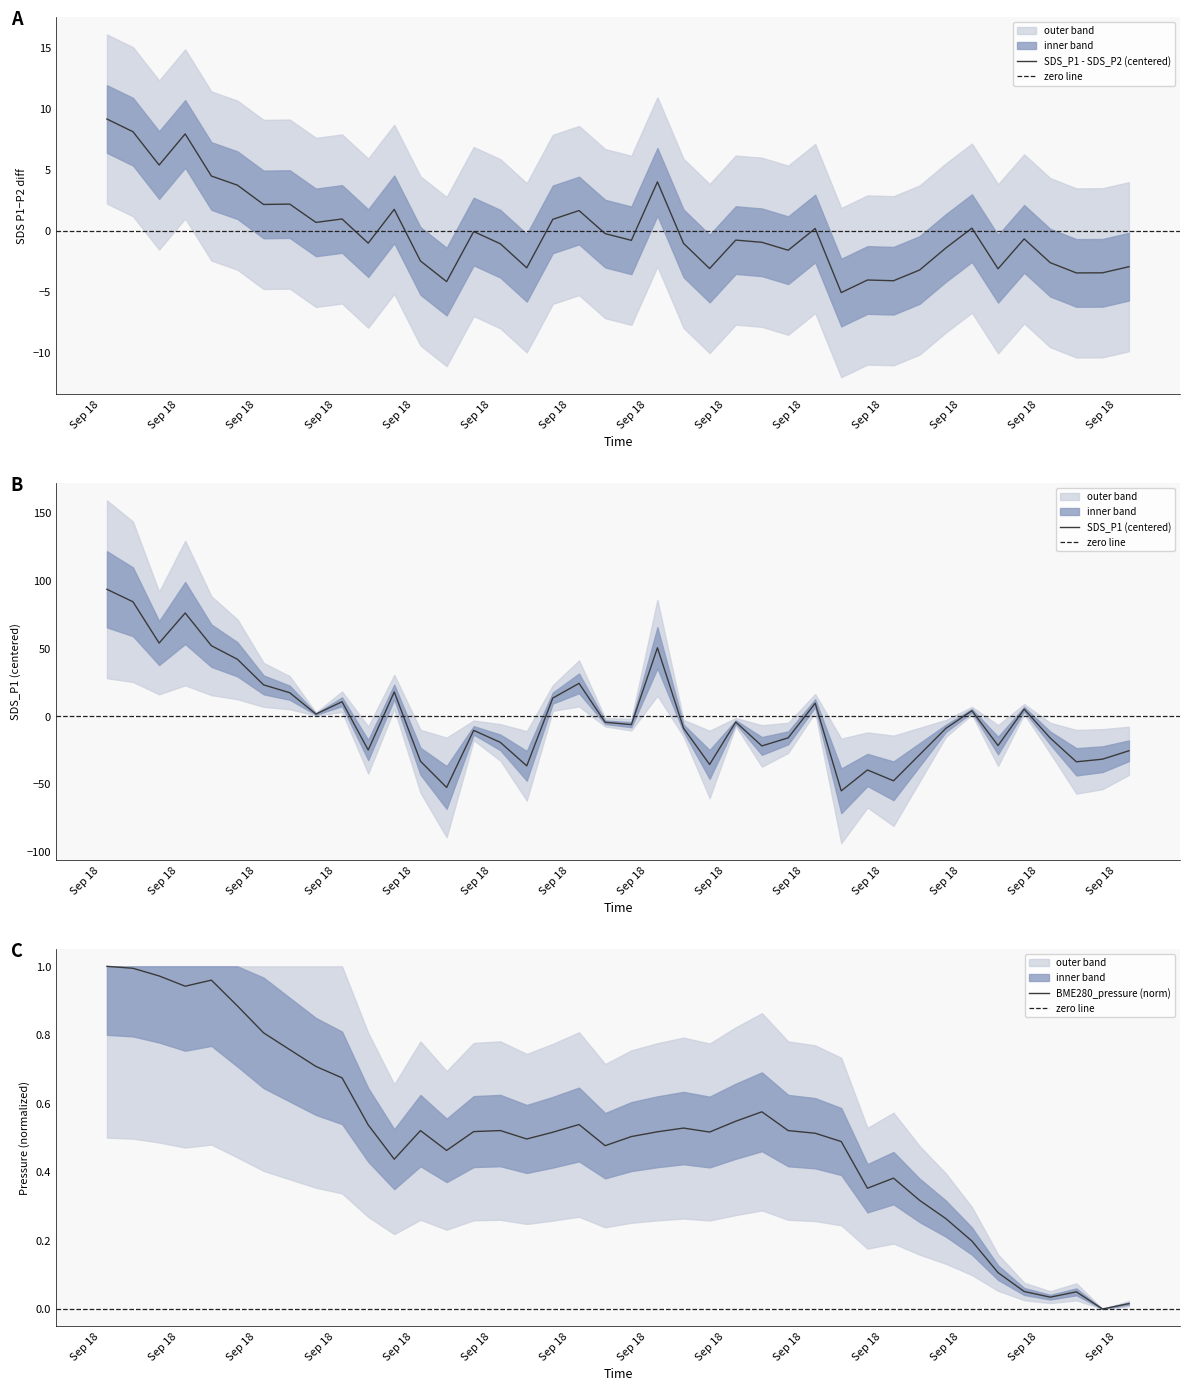

Which series has the largest range (max minus min)?

SDS_P1